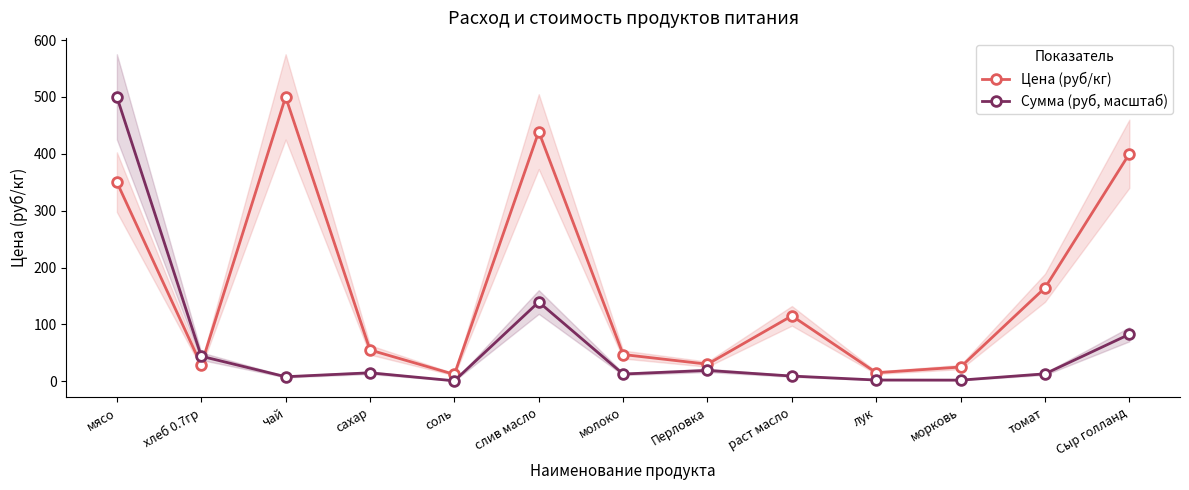

Which label corresponds to the smallest value in the chart?

соль